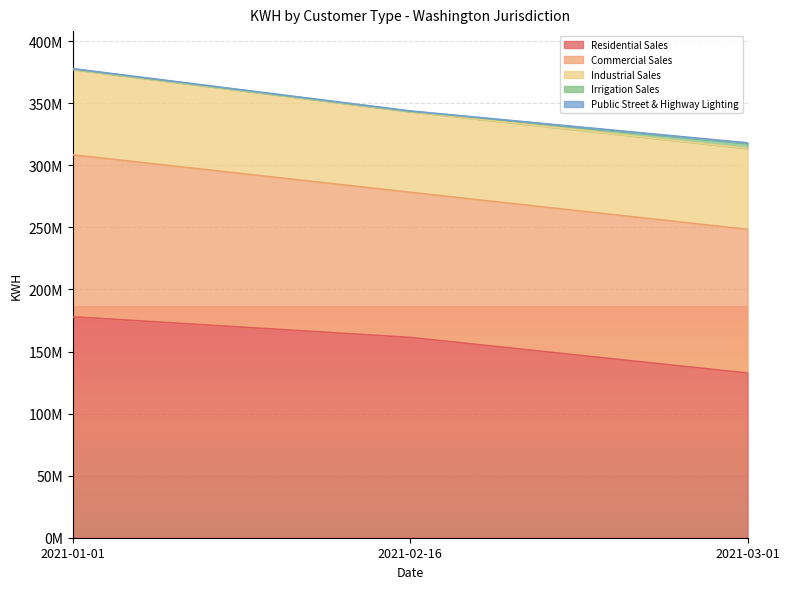

The value of Irrigation Sales at 2021-01-01 is 376525. True or false?

True